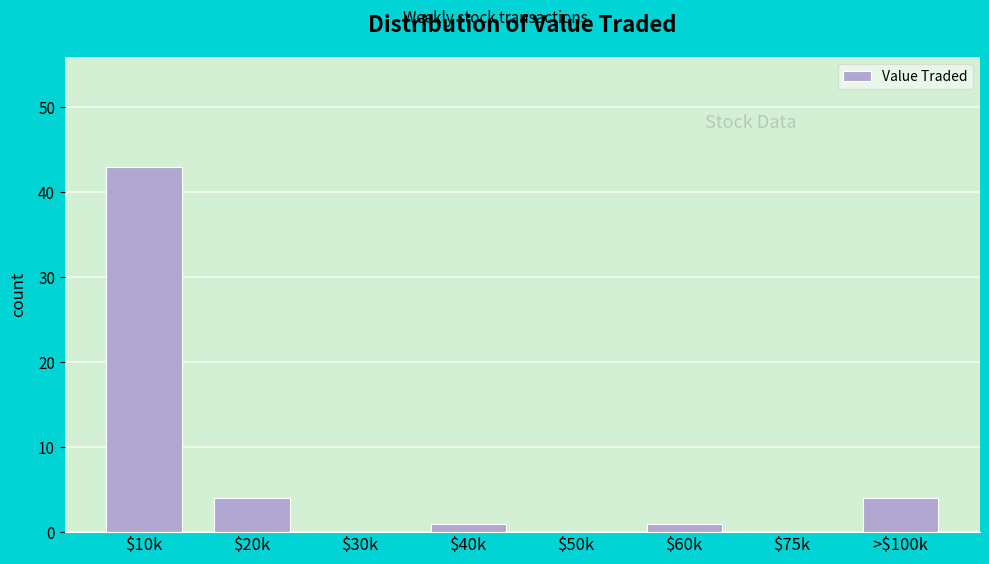

True or false: the data shows -16 at $50k.

False